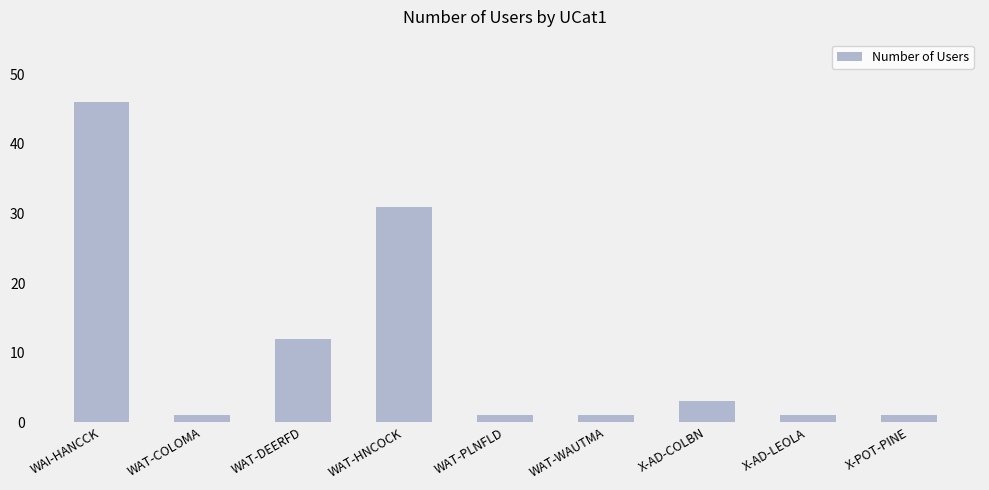

True or false: the data shows 31 at WAT-HNCOCK.

True